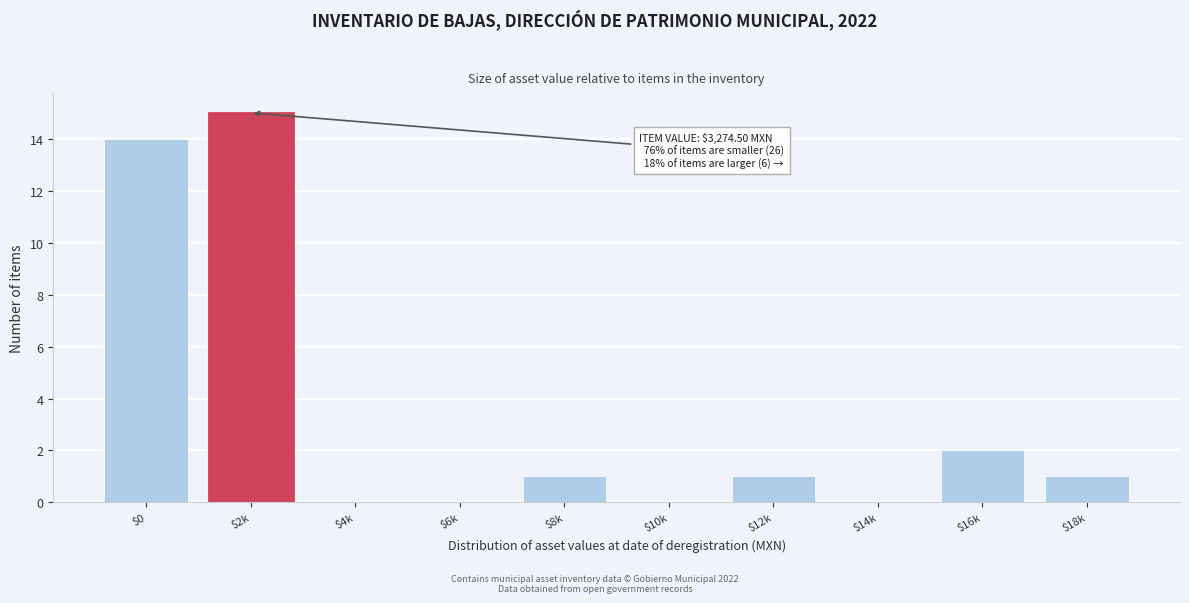

What is the sum of all values?

34